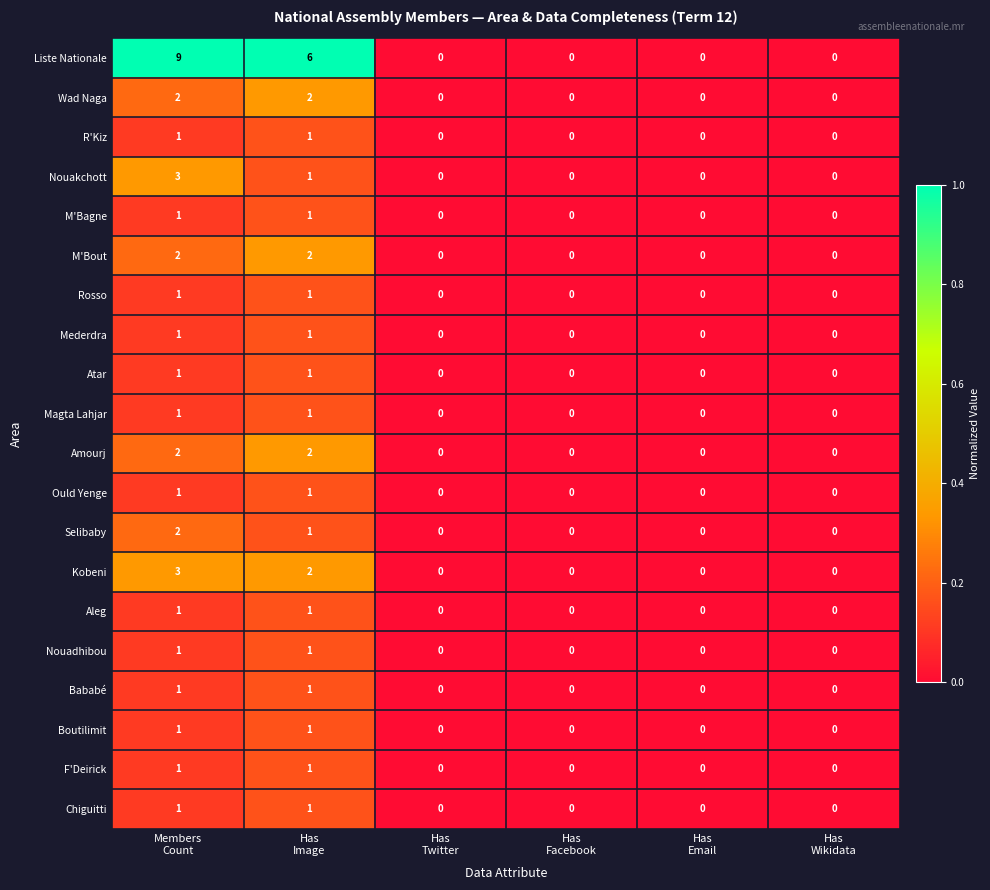

How many Kobeni values are between 0 and 2?

5